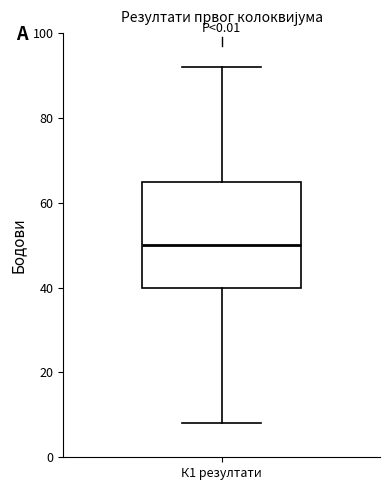

Transcribe this box plot: give where the median line is, the range the box spans, and where the two whiskers end, as read against the y-axis. The values are not printed on the chart, so give them approximately, as read against the axis.

median 50, box 40 to 66, whiskers 8 to 92